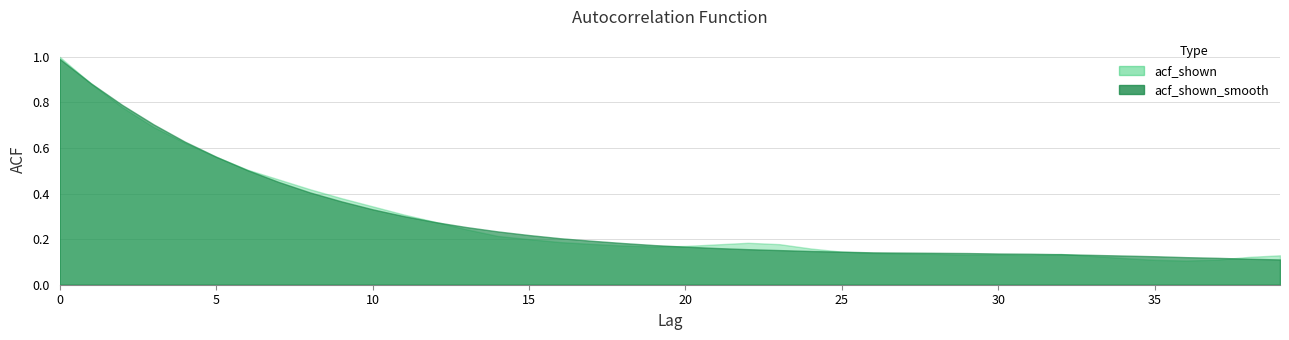

Which series ends up on top after the final intersection of acf_shown and acf_shown_smooth?

acf_shown